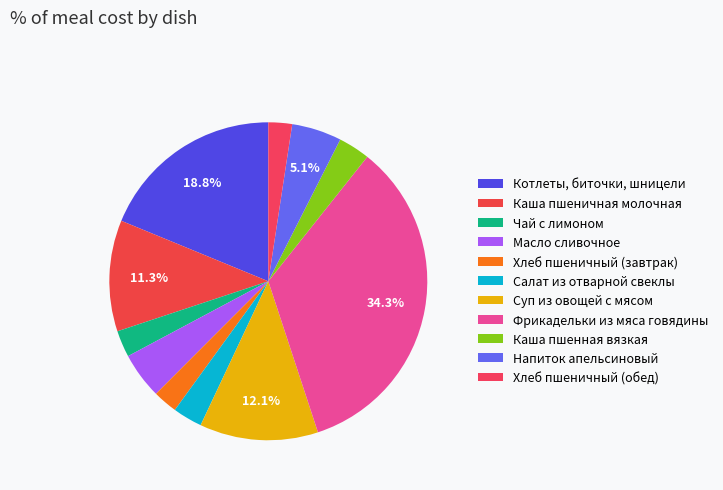

How much of the chart is everything except Масло сливочное?

95.3%